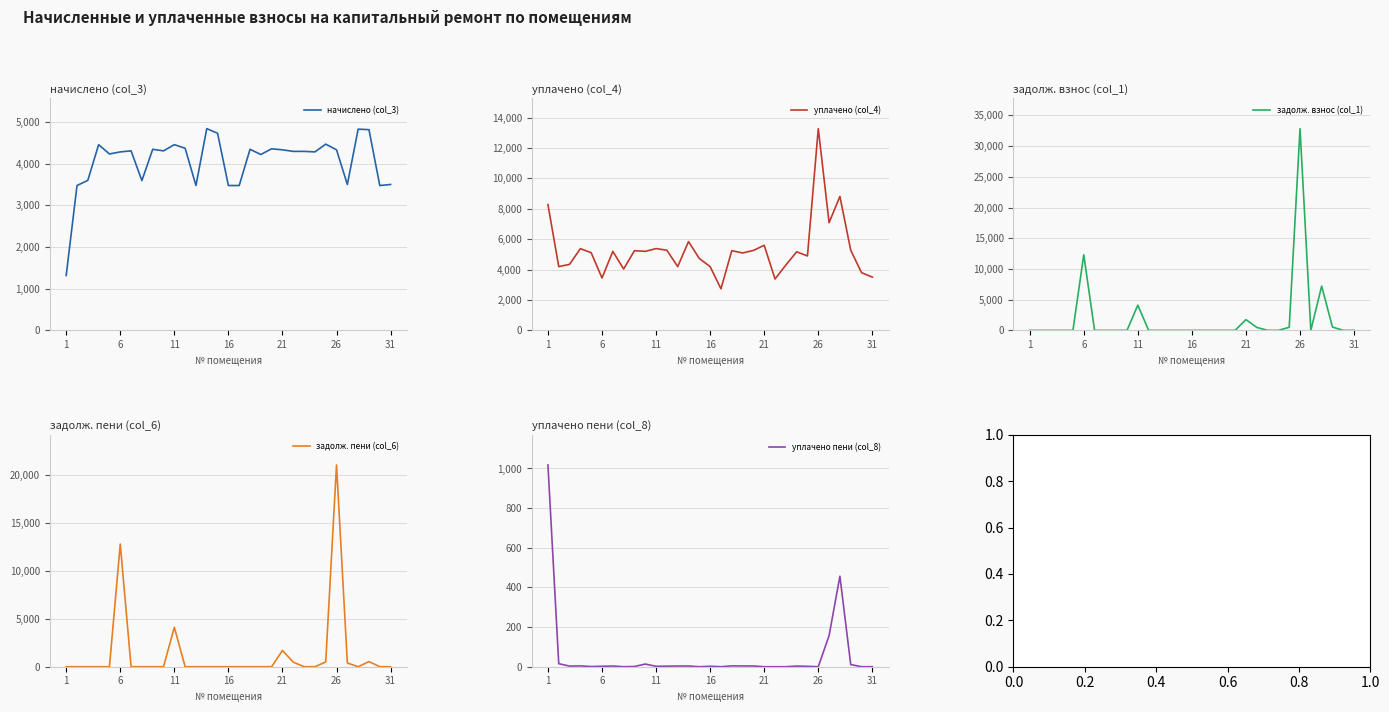

The value of начислено (col_3) at 21 is 6583.9. True or false?

False